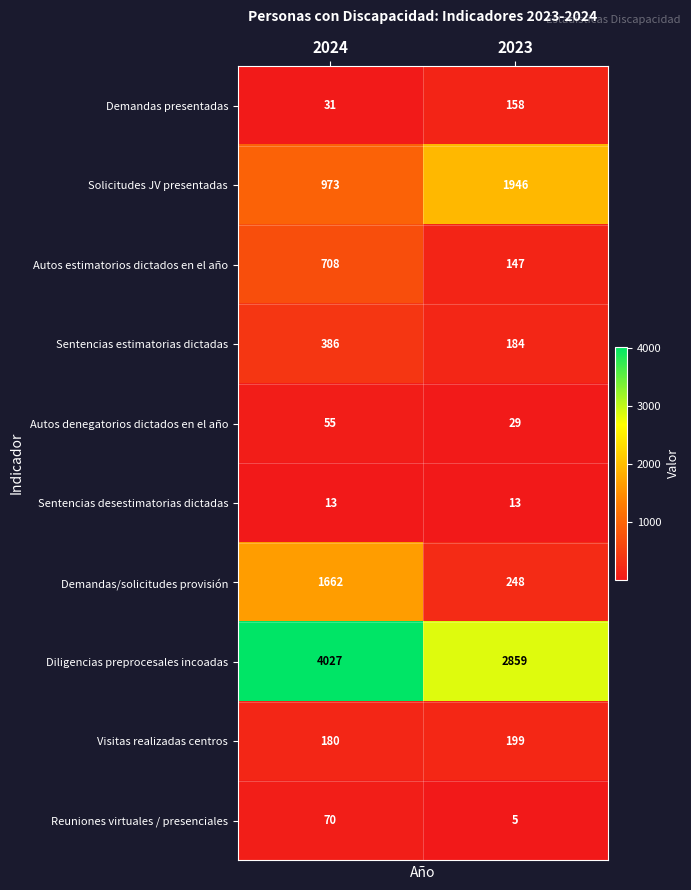

What is the sum of all Demandas/solicitudes provisión values?

1910